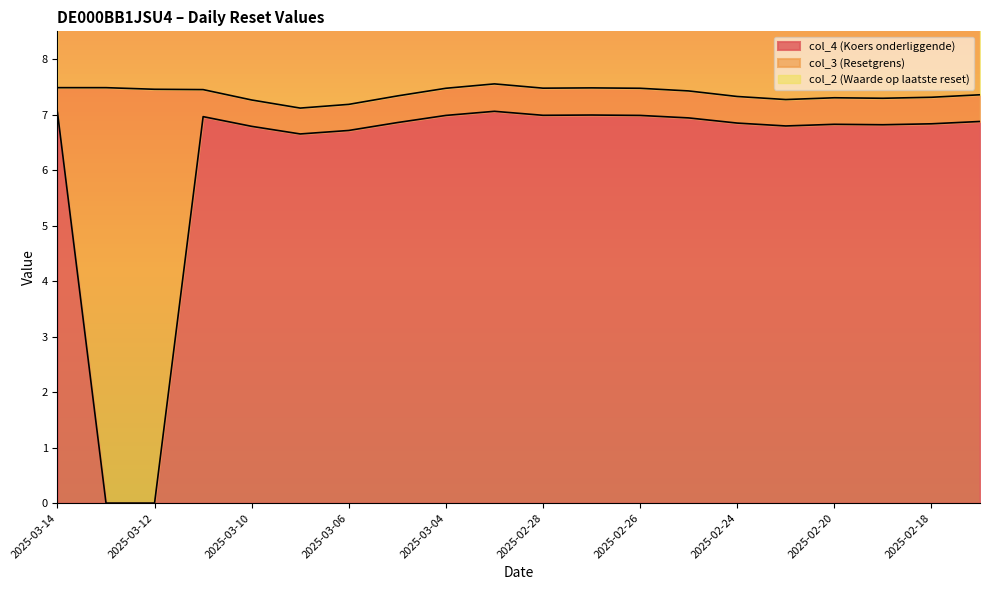

The col_3 (Resetgrens) series shows 10.4 at 2025-03-10. True or false?

False